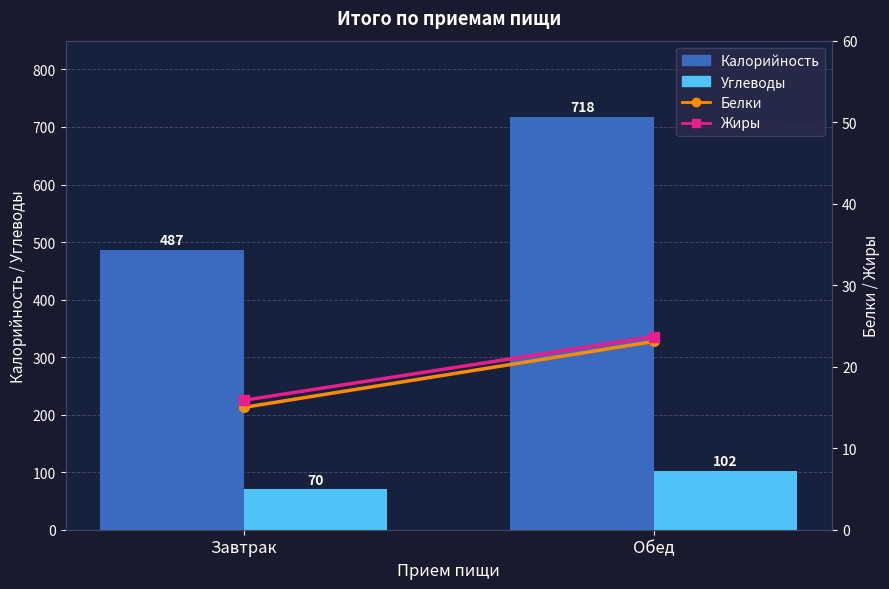

Which series changed the most between Завтрак and Обед?

Калорийность